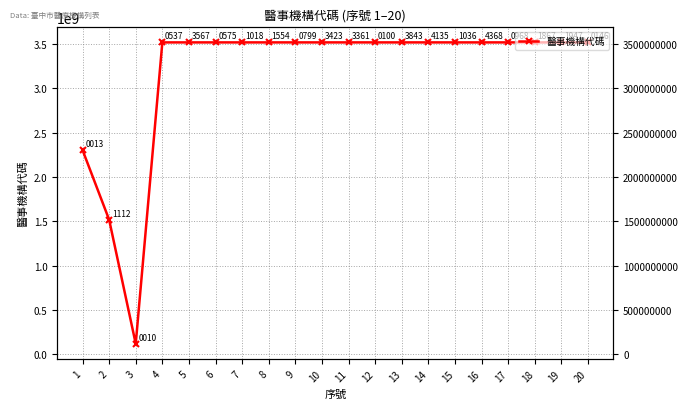

What is the difference between the values at 18 and 9?

1068